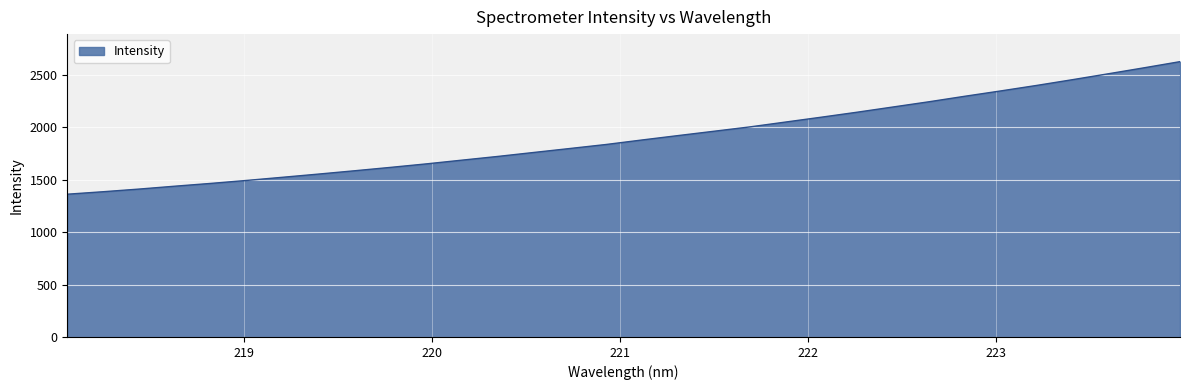

What is the minimum value shown in the chart?

1362.6